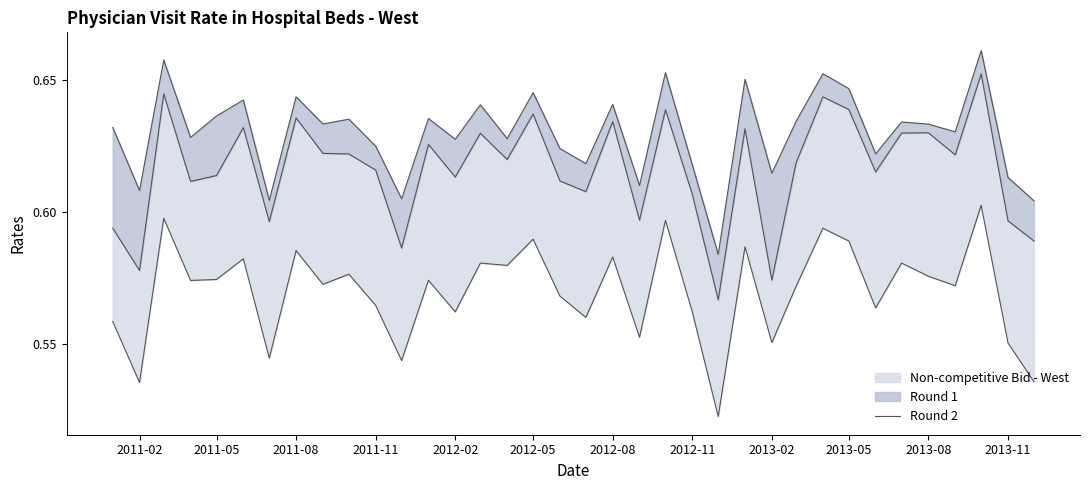

Reading right to left, what are all the values shown in this chart?

0.6	0.6	0.7	0.6	0.6	0.6	0.6	0.6	0.7	0.6	0.6	0.7	0.6	0.6	0.7	0.6	0.6	0.6	0.6	0.6	0.6	0.6	0.6	0.6	0.6	0.6	0.6	0.6	0.6	0.6	0.6	0.6	0.6	0.7	0.6	0.6